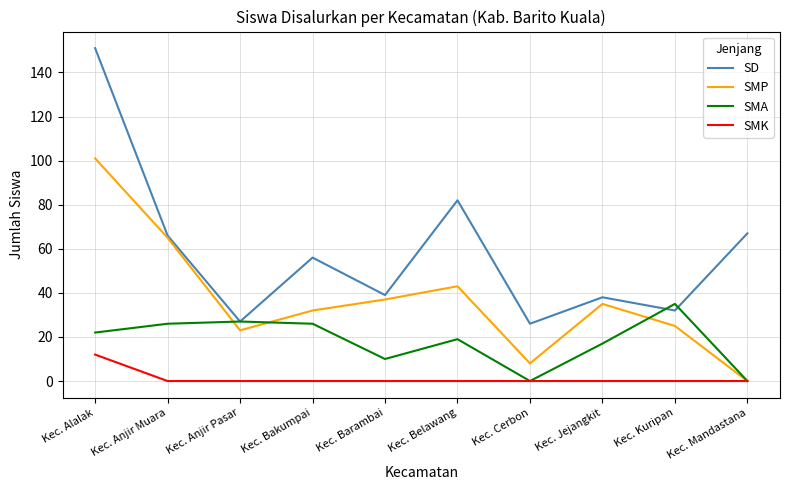

Reading right to left, what are all the values shown in this chart?

SD: Kec. Mandastana=67	Kec. Kuripan=32	Kec. Jejangkit=38	Kec. Cerbon=26	Kec. Belawang=82	Kec. Barambai=39	Kec. Bakumpai=56	Kec. Anjir Pasar=27	Kec. Anjir Muara=66	Kec. Alalak=151
SMP: Kec. Mandastana=0	Kec. Kuripan=25	Kec. Jejangkit=35	Kec. Cerbon=8	Kec. Belawang=43	Kec. Barambai=37	Kec. Bakumpai=32	Kec. Anjir Pasar=23	Kec. Anjir Muara=65	Kec. Alalak=101
SMA: Kec. Mandastana=0	Kec. Kuripan=35	Kec. Jejangkit=17	Kec. Cerbon=0	Kec. Belawang=19	Kec. Barambai=10	Kec. Bakumpai=26	Kec. Anjir Pasar=27	Kec. Anjir Muara=26	Kec. Alalak=22
SMK: Kec. Mandastana=0	Kec. Kuripan=0	Kec. Jejangkit=0	Kec. Cerbon=0	Kec. Belawang=0	Kec. Barambai=0	Kec. Bakumpai=0	Kec. Anjir Pasar=0	Kec. Anjir Muara=0	Kec. Alalak=12